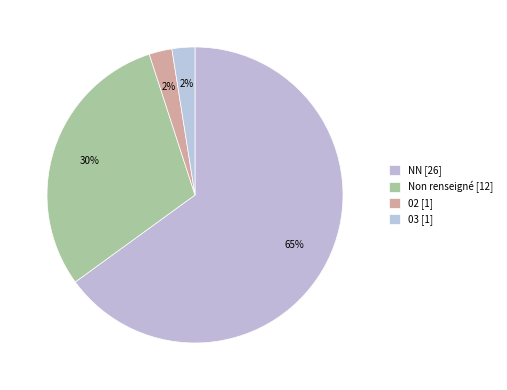

Count the number of slices in the pie.

4